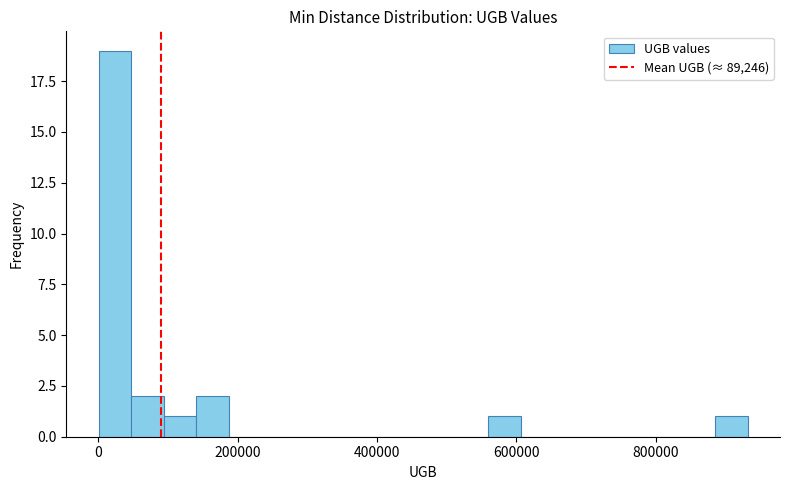

Around what value on the x-axis is the tallest bar? Give the approximate position of its centre, as read against the axis.

20000